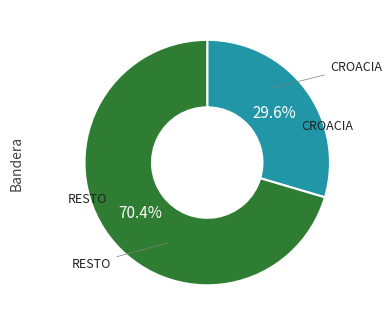

Approximately how many times larger is the value at RESTO compared to CROACIA?

2.4